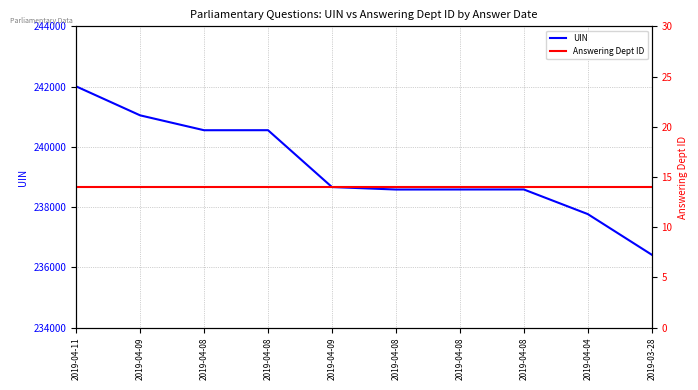

Reading left to right, what are all the values shown in this chart?

UIN: 2019-04-11=242007	2019-04-09=241046	2019-04-08=240552	2019-04-08=240553	2019-04-09=238666	2019-04-08=238584	2019-04-08=238585	2019-04-08=238586	2019-04-04=237769	2019-03-28=236421
Answering Dept ID: 2019-04-11=14	2019-04-09=14	2019-04-08=14	2019-04-08=14	2019-04-09=14	2019-04-08=14	2019-04-08=14	2019-04-08=14	2019-04-04=14	2019-03-28=14